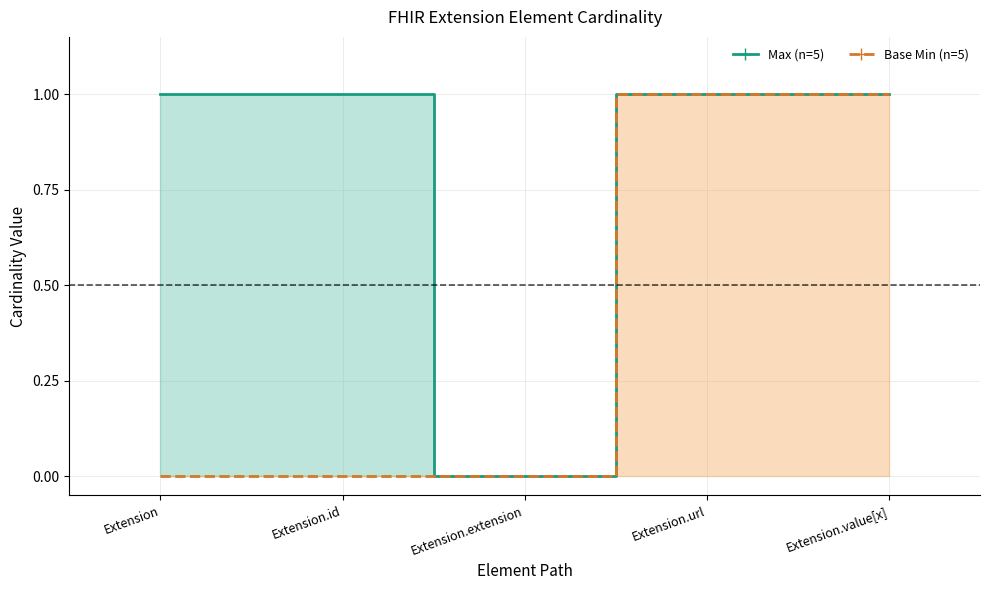

Does the chart display data point markers on the line(s)?

No